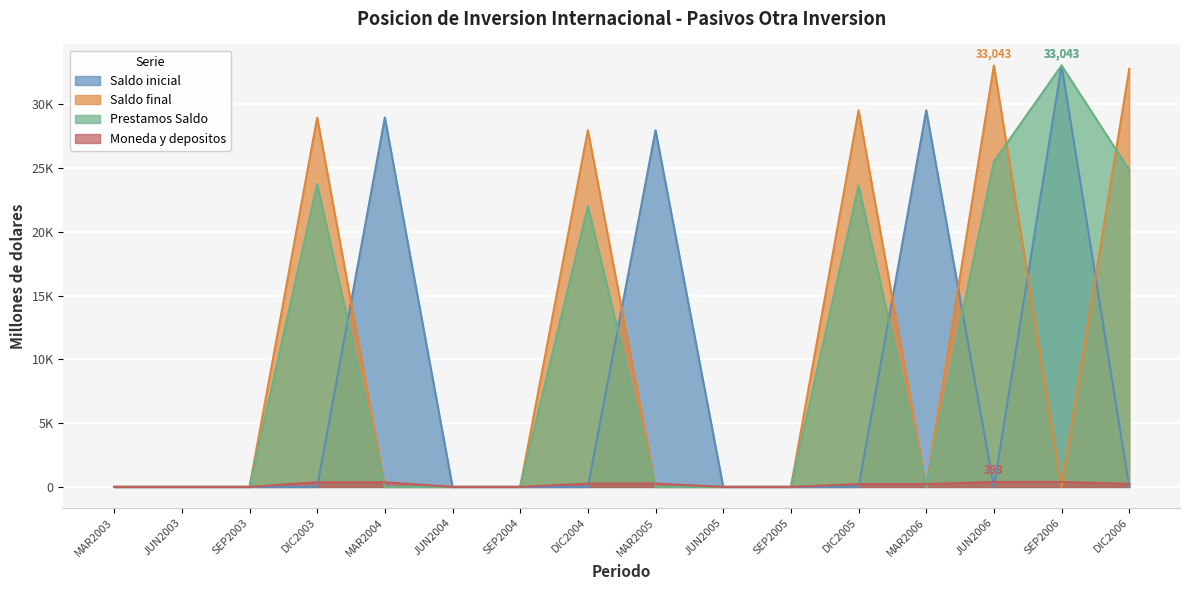

Rank the series by their maximum value, from highest to lowest.

Saldo inicial, Saldo final, Prestamos Saldo, Moneda y depositos